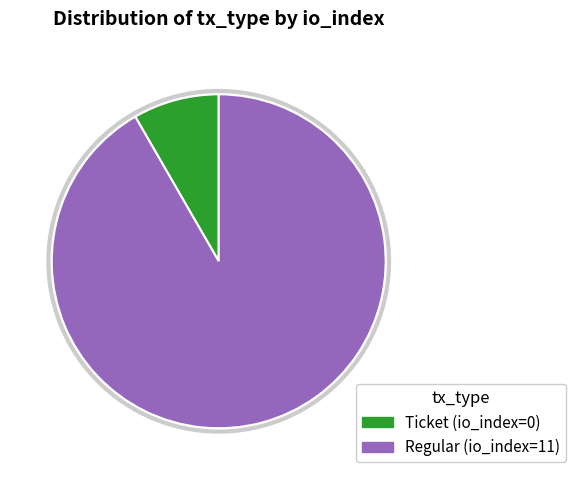

Does any single category account for the majority?

Yes